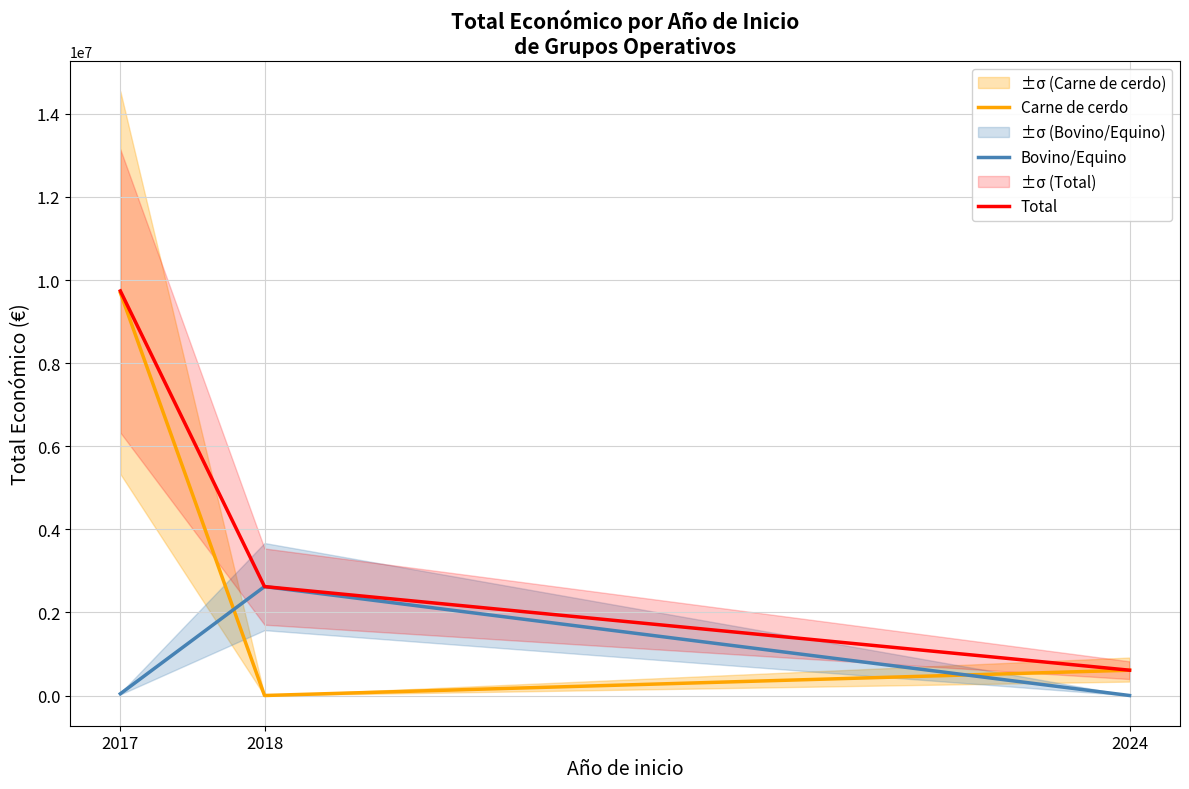

Reading left to right, list all the values displayed in this chart.

Carne de cerdo: 9695285	0	609206
Bovino/Equino: 42072	2621579	0
Total: 9737357	2621579	609206